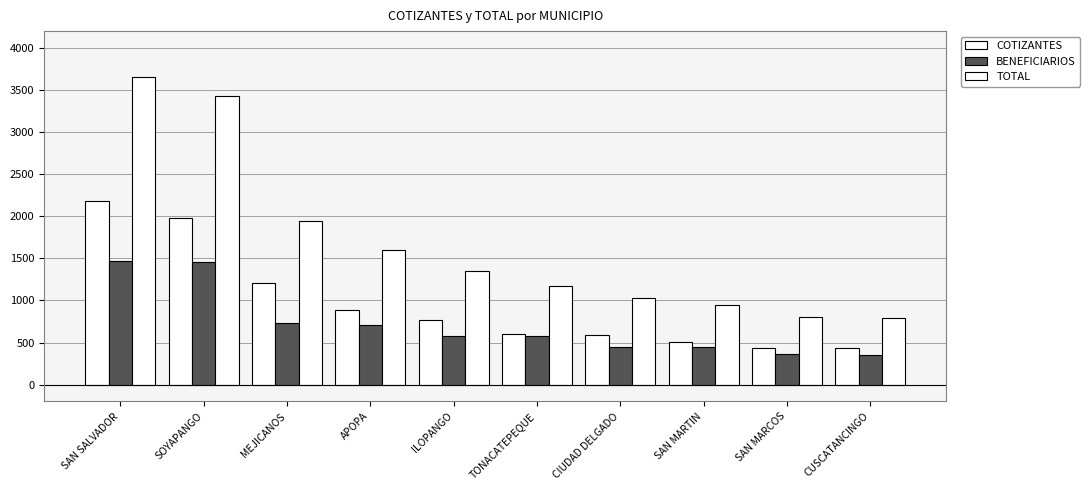

What is the label of the 10th bar from the right?

SAN SALVADOR